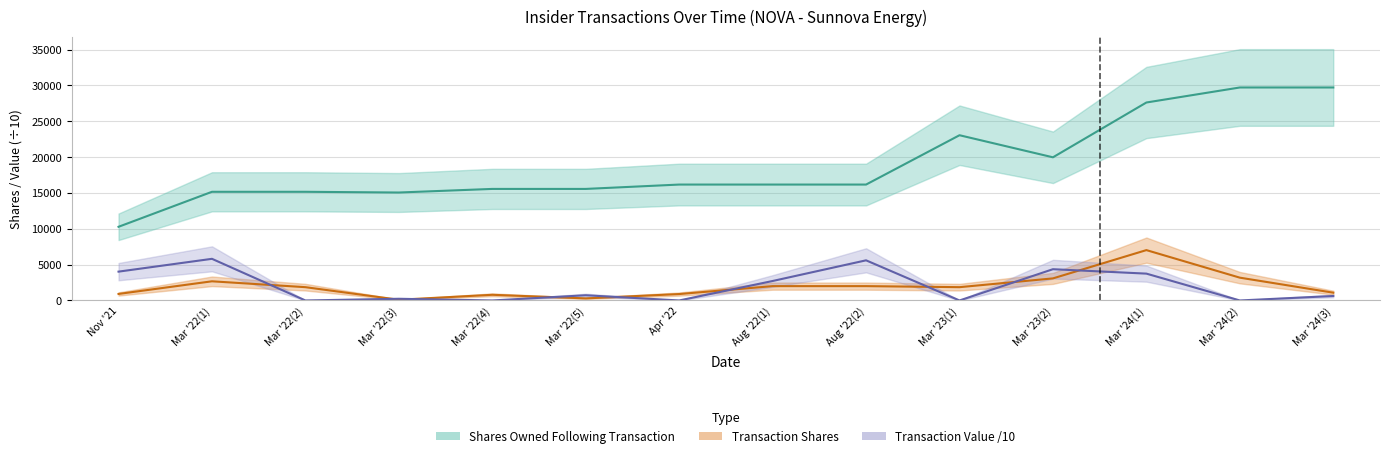

Reading right to left, transcribe all the data shown in this chart.

Shares Owned Following Transaction: 29709.0	29709.0	27614.0	19969.0	23049.0	16168.0	16168.0	16168.0	15560.0	15560.0	15058.0	15159.0	15159.0	10277.0
Transaction Shares: 1086.0	3181.0	7025.0	3080.0	1855.0	2000.0	2000.0	895.0	290.0	792.0	101.0	1855.0	2674.0	910.0
Transaction Value /10: 624.5	0.0	3744.3	4361.4	0.0	5600.0	2716.0	0.0	726.5	0.0	236.8	0.0	5808.9	4022.2